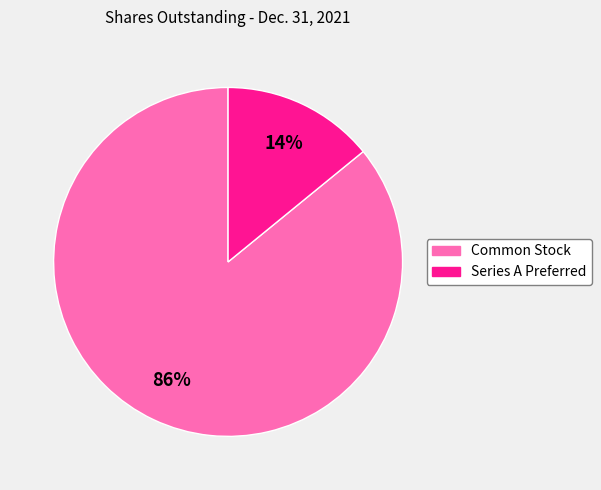

Is there a majority slice in this chart?

Yes